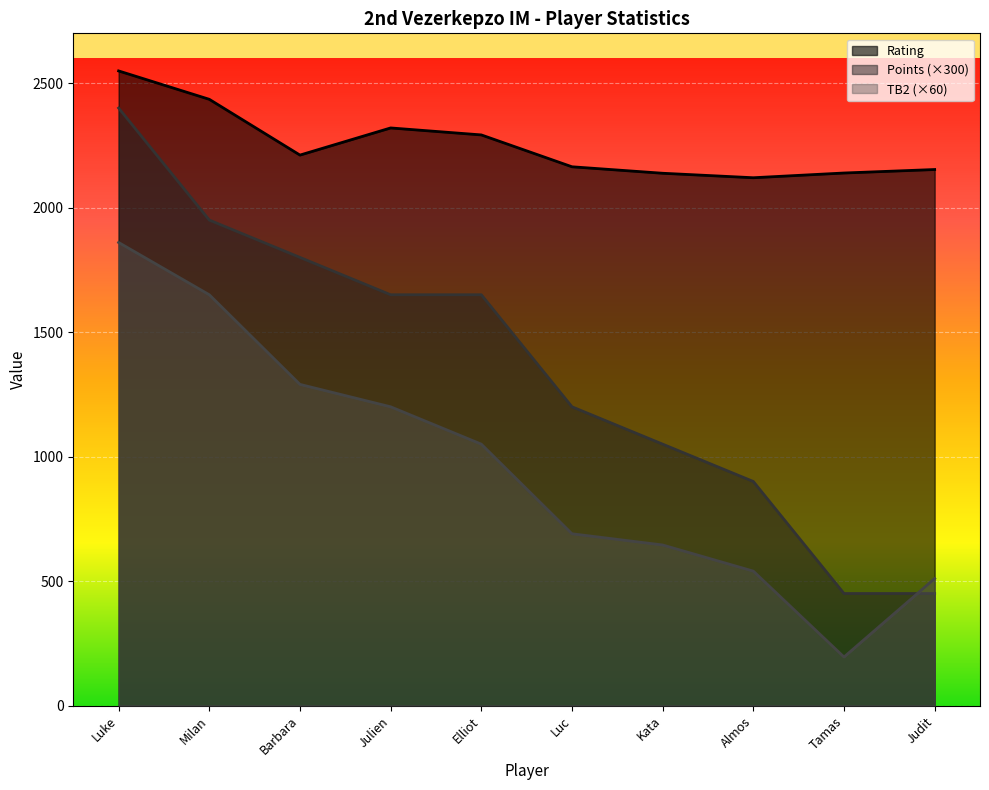

Where is the first local minimum for Rating?

Barbara